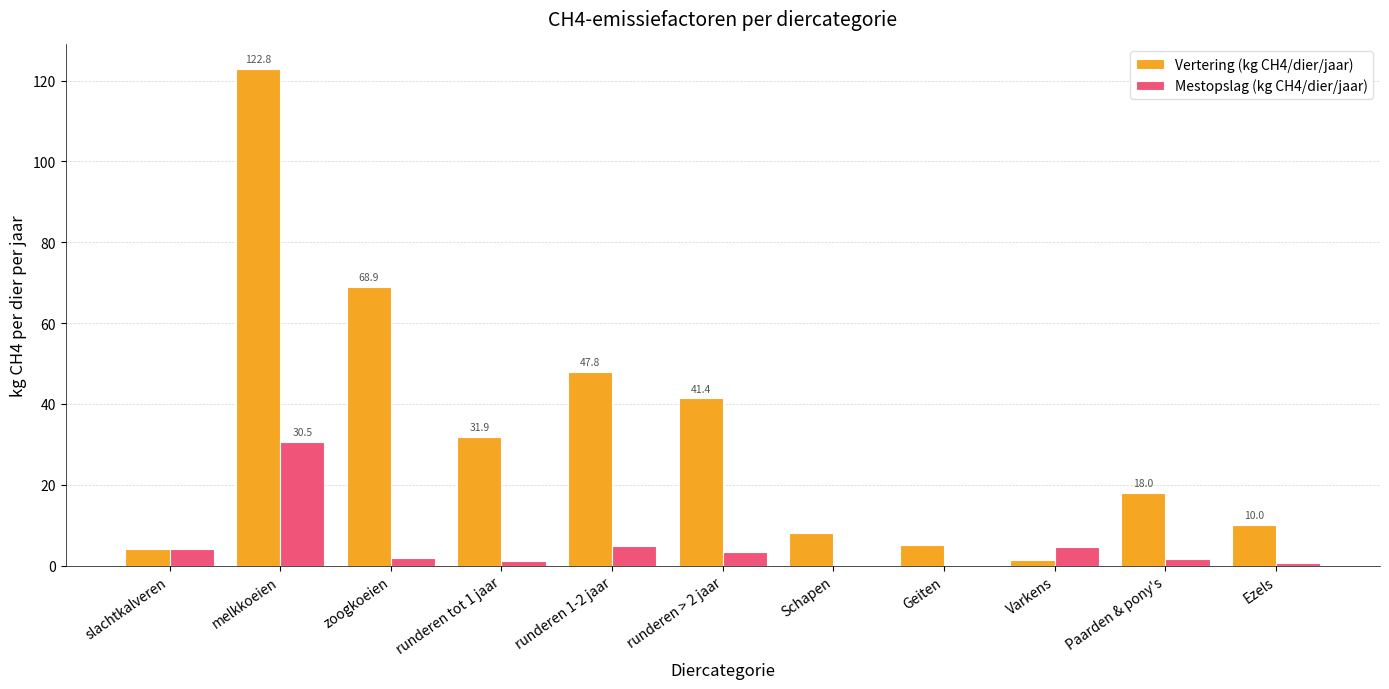

At which category is the sum across all series the highest?

melkkoeien